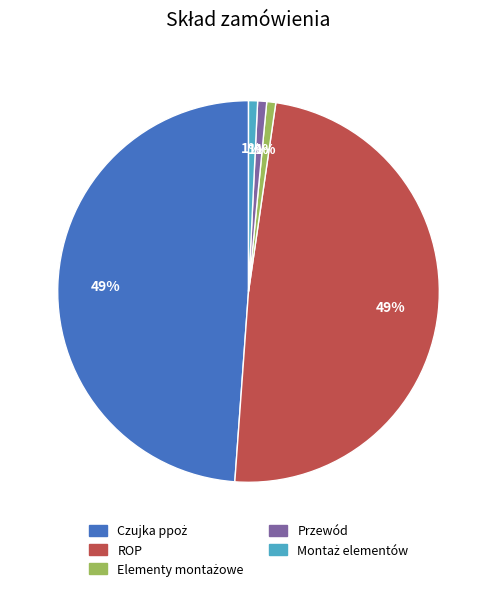

Is it true that ROP is 49% of the pie?

True